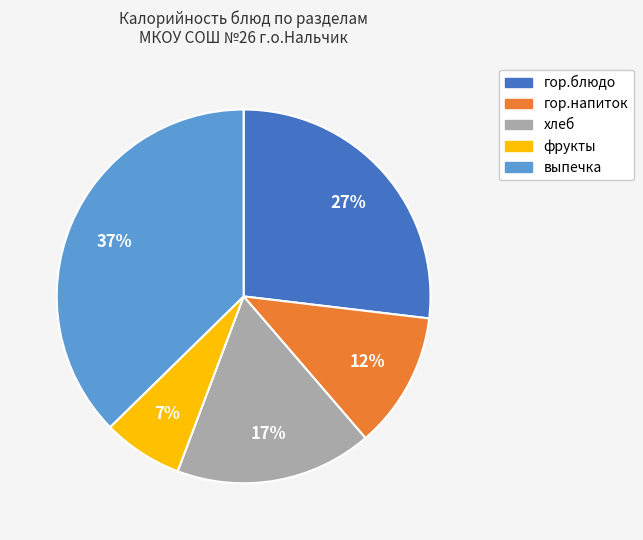

Does any single category account for the majority?

No